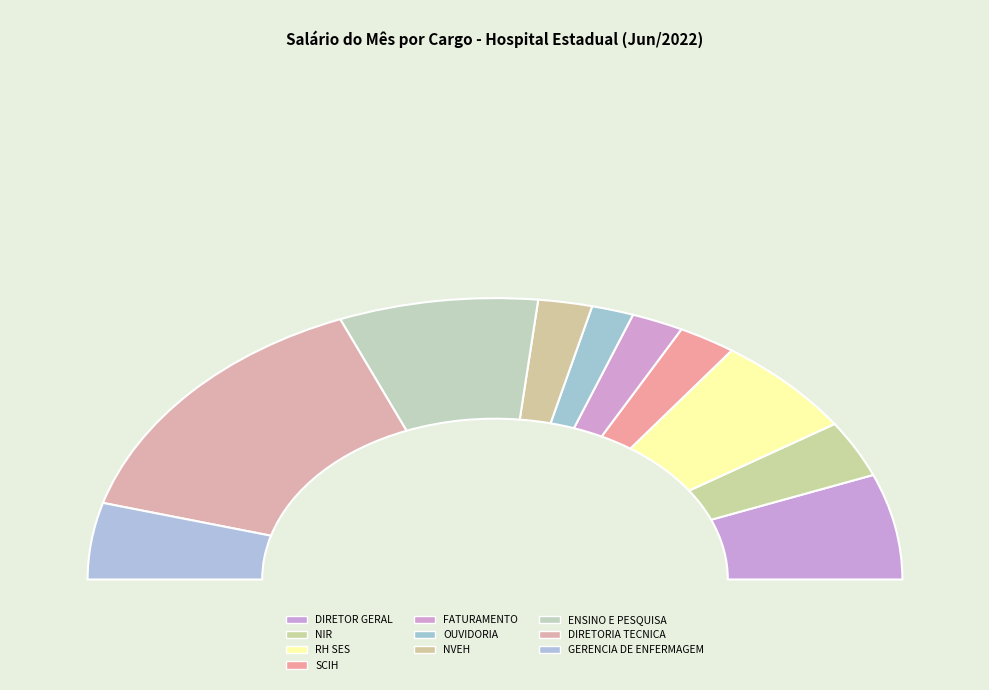

Count the number of slices in the pie.

10